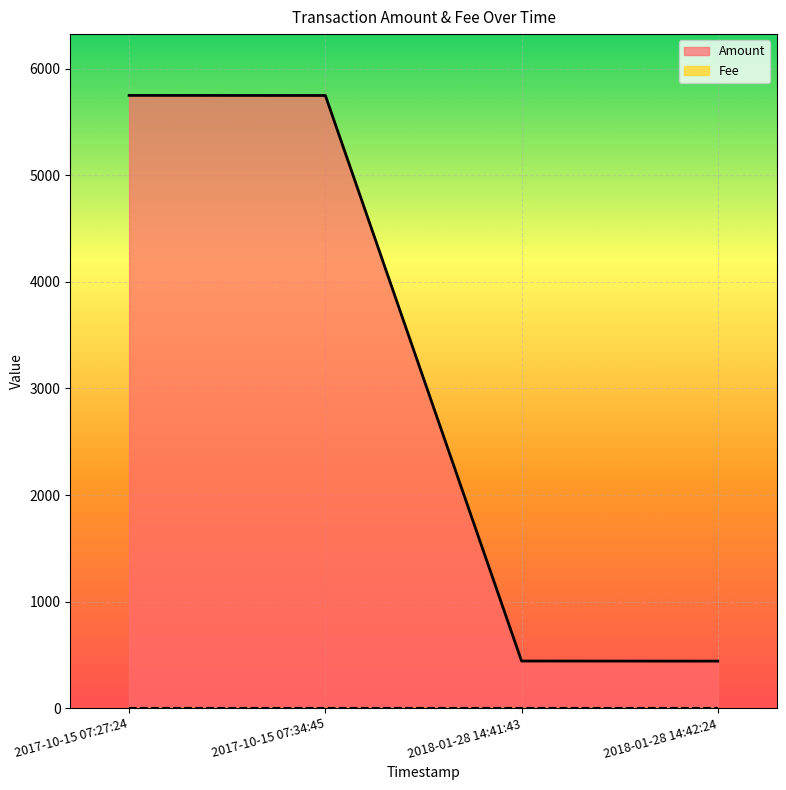

What is the label of the 3rd point from the left?

2018-01-28 14:41:43